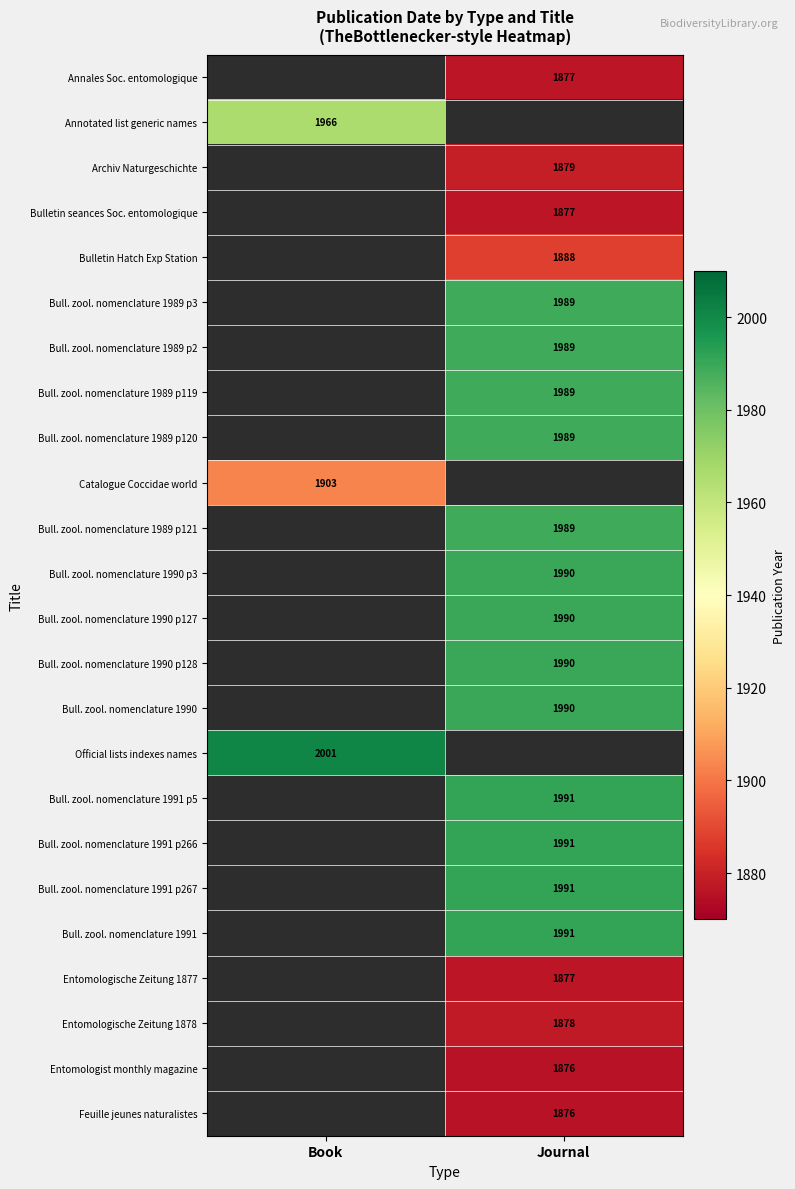

Between Book and Journal, which is larger?

Journal